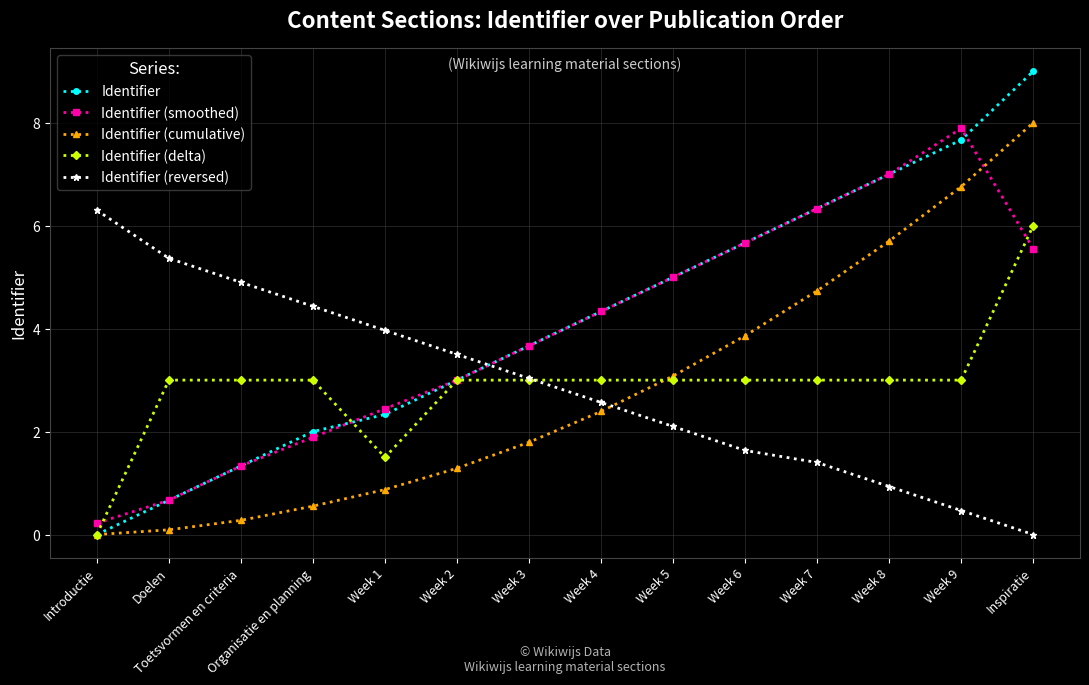

What is the difference between the highest and lowest values at Week 6?

4.0